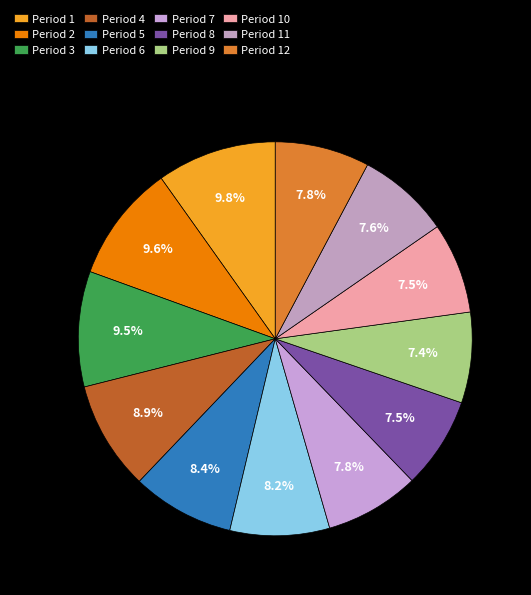

How many segments does this pie chart have?

12